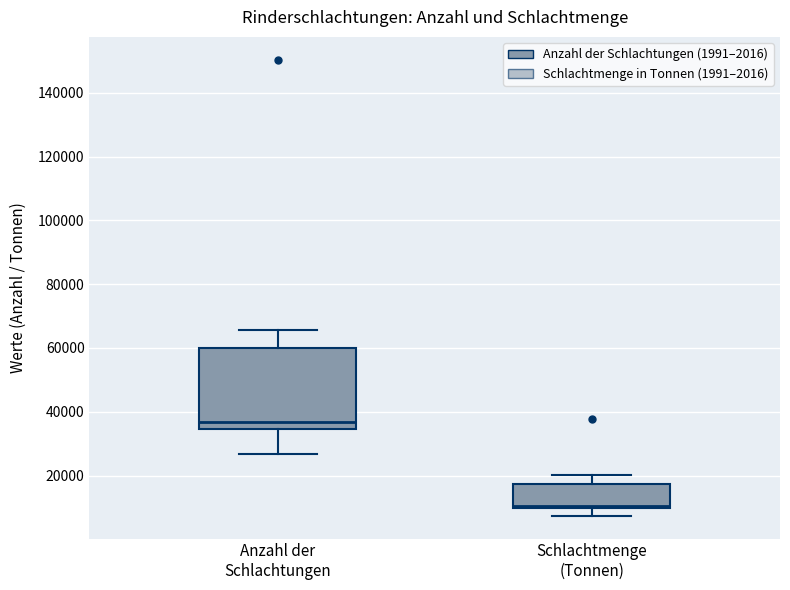

Which box's median line is the highest?

Anzahl der Schlachtungen